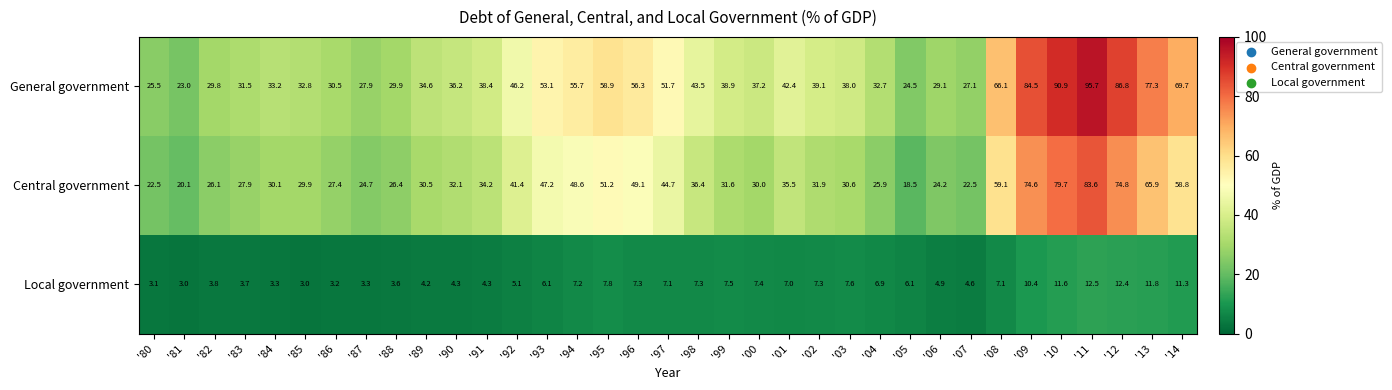

Is it true that Local government equals 4.3 at '91?

True